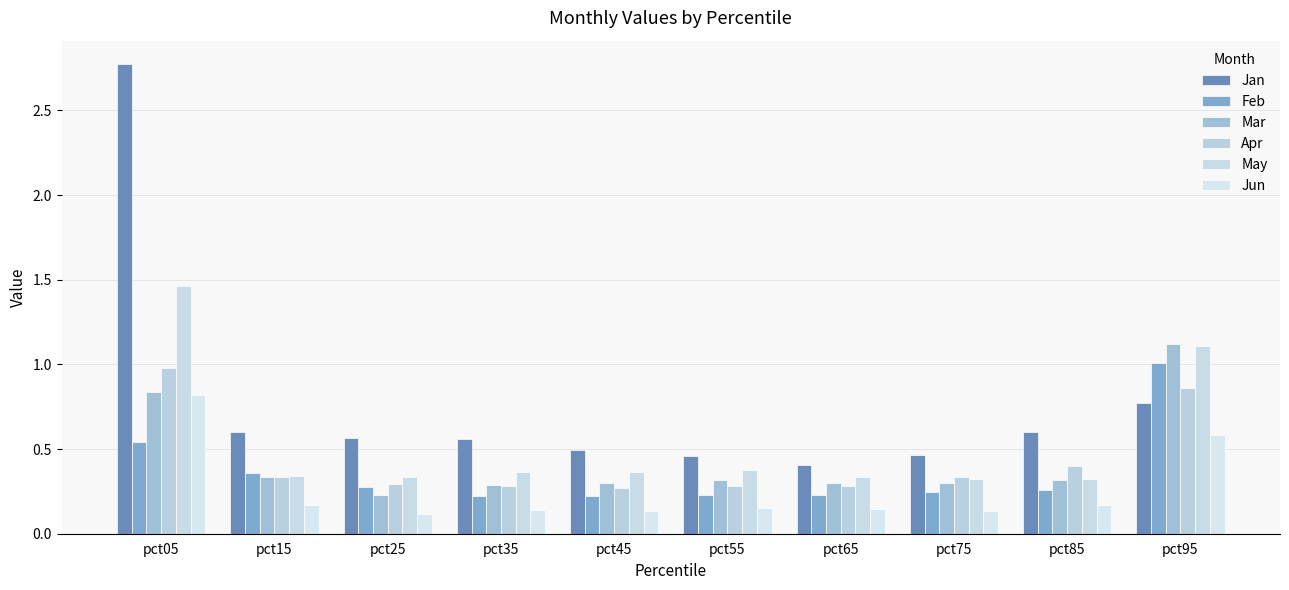

Which series has the largest total across all categories?

Jan